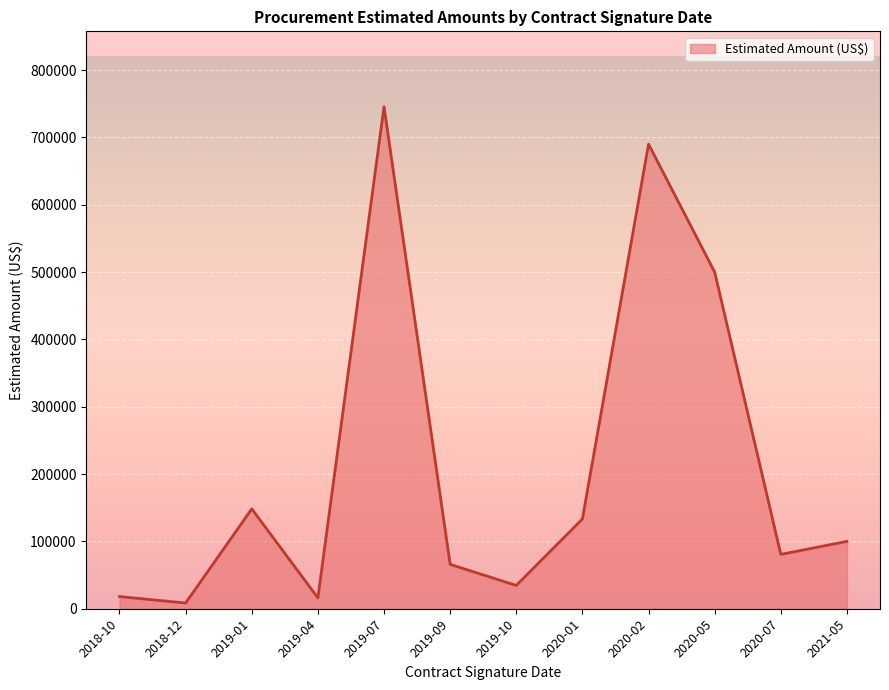

What is the minimum value shown in the chart?

8461.5